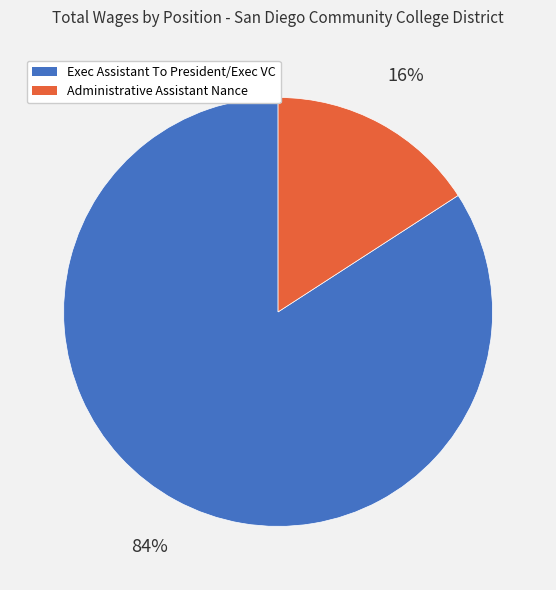

What is the smallest slice in the pie chart?

Administrative Assistant Nance